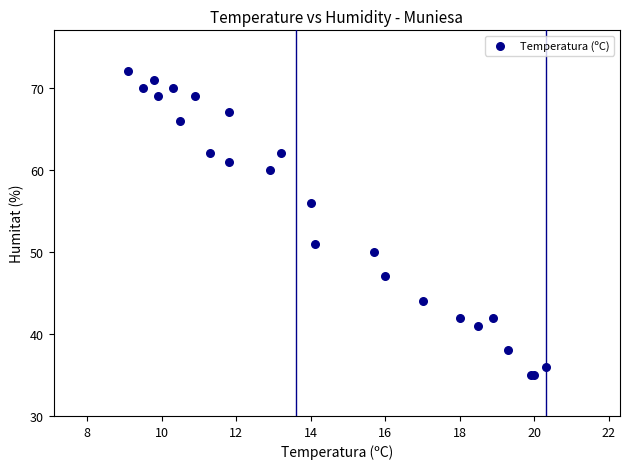

What Y value in the scatter plot is closest to 53?

51